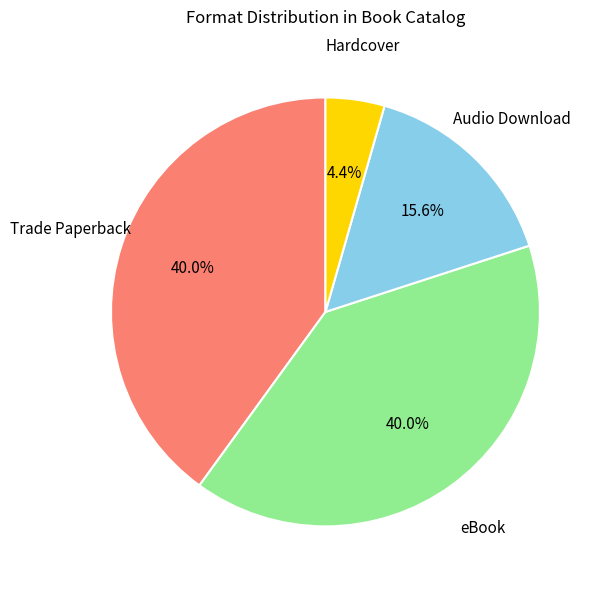

Is there a majority slice in this chart?

No